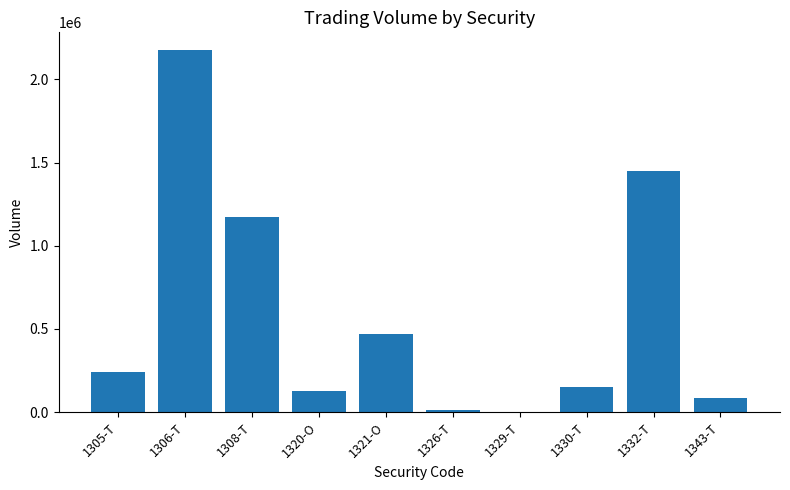

Are the bars horizontal?

No